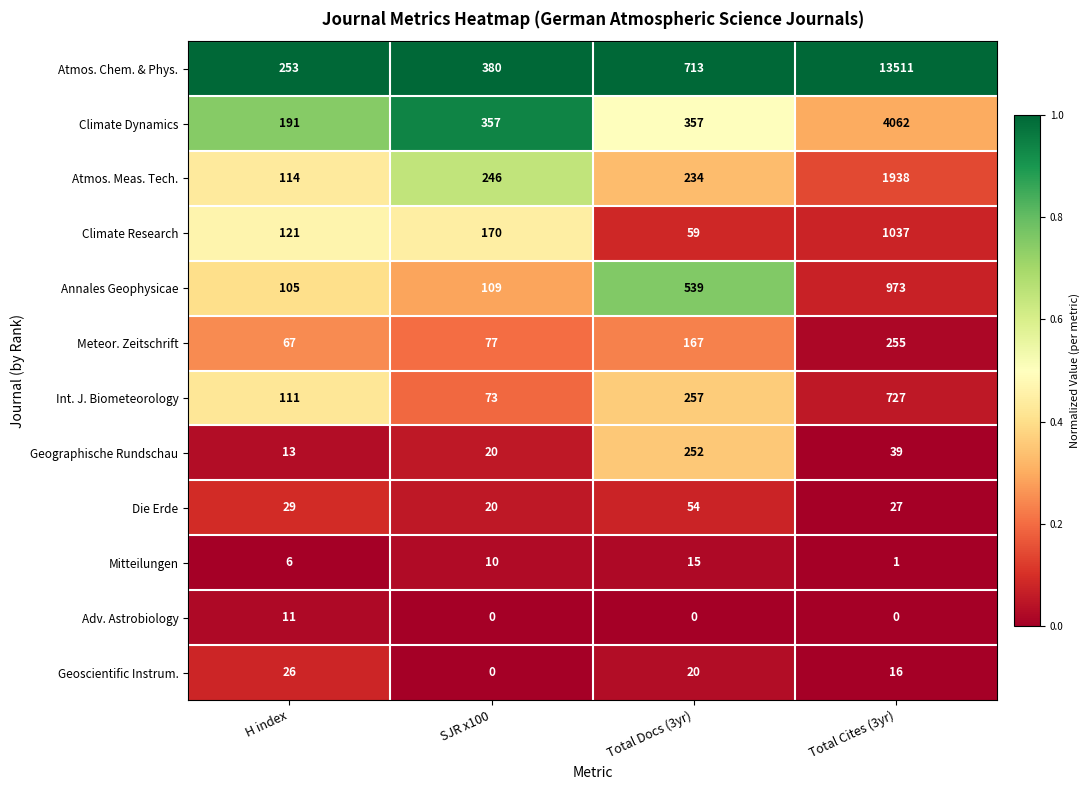

Which series changed the most between SJR x100 and Total Docs (3yr)?

Annales Geophysicae